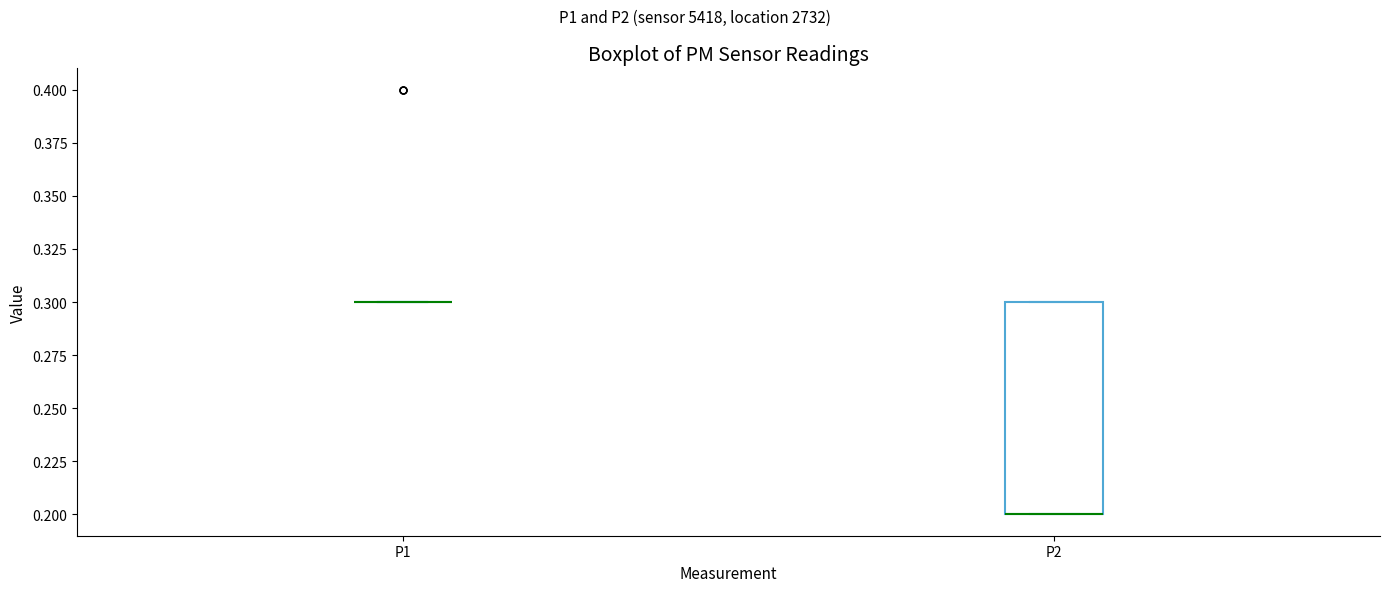

Comparing the boxes themselves (not the whiskers), which one is the tallest?

P2